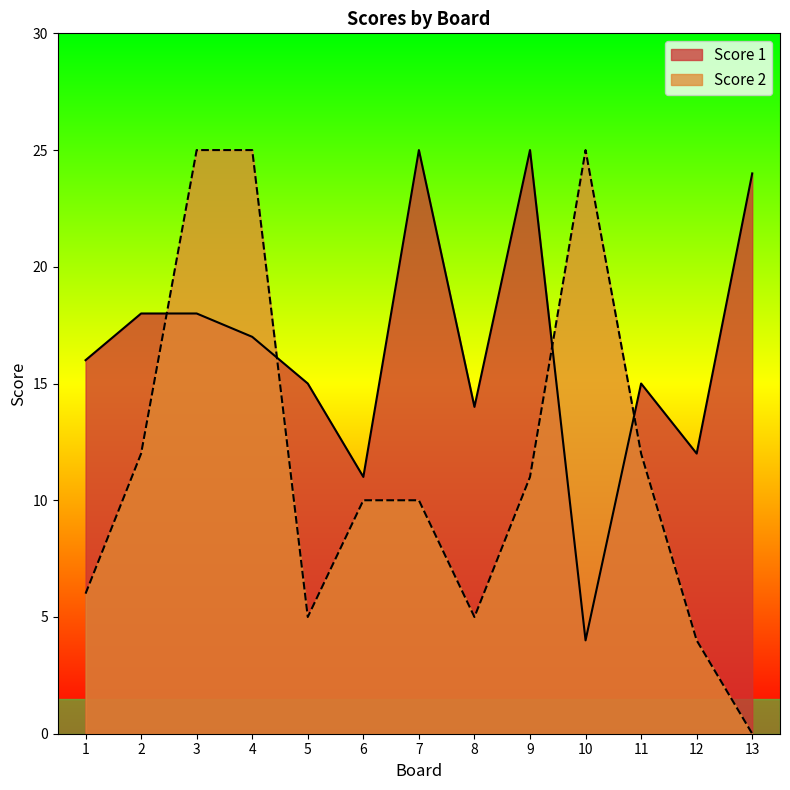

The value of Score 1 at 13 is 24. True or false?

True